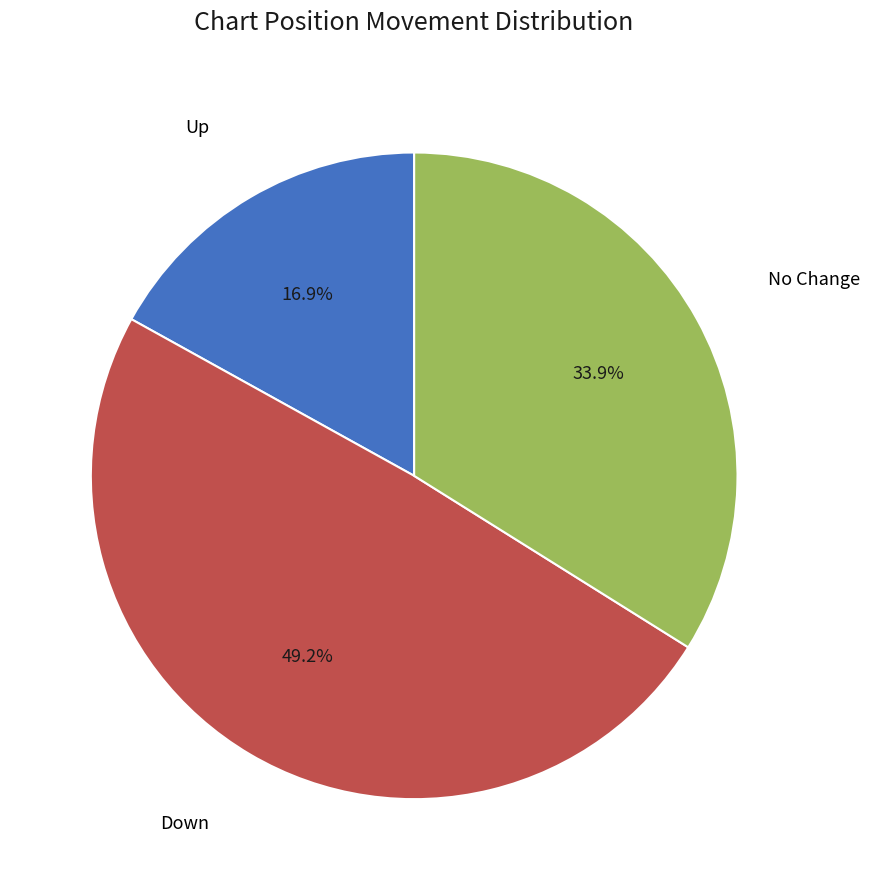

Does any single category account for the majority?

No